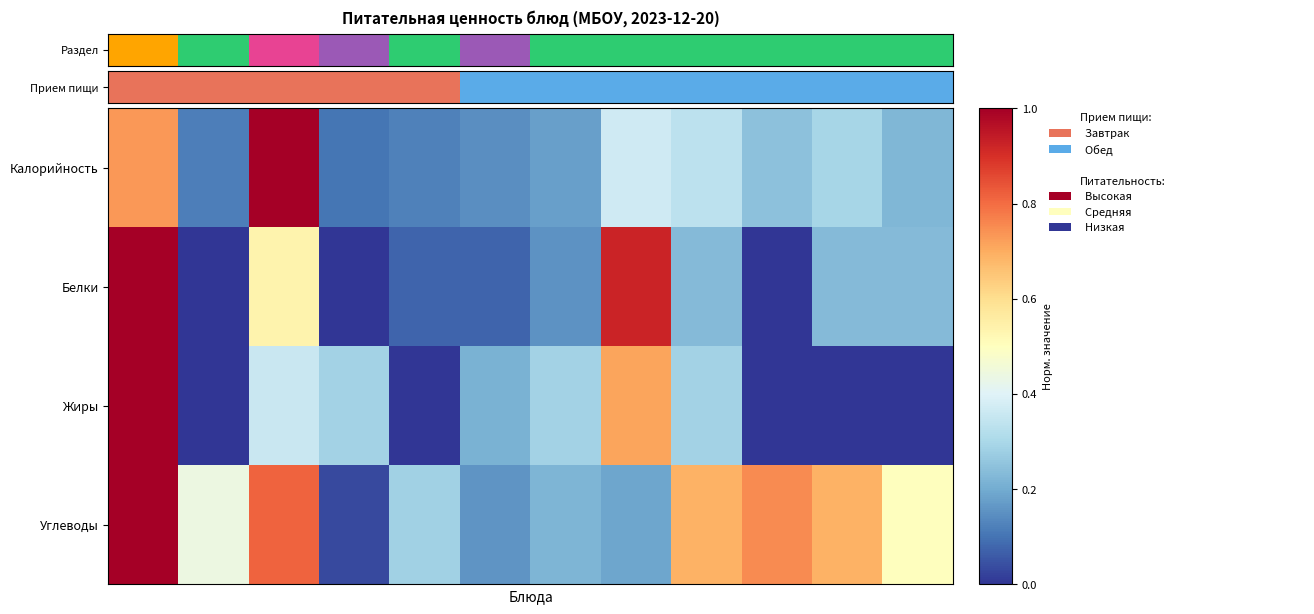

Which series has the largest total across all categories?

Углеводы